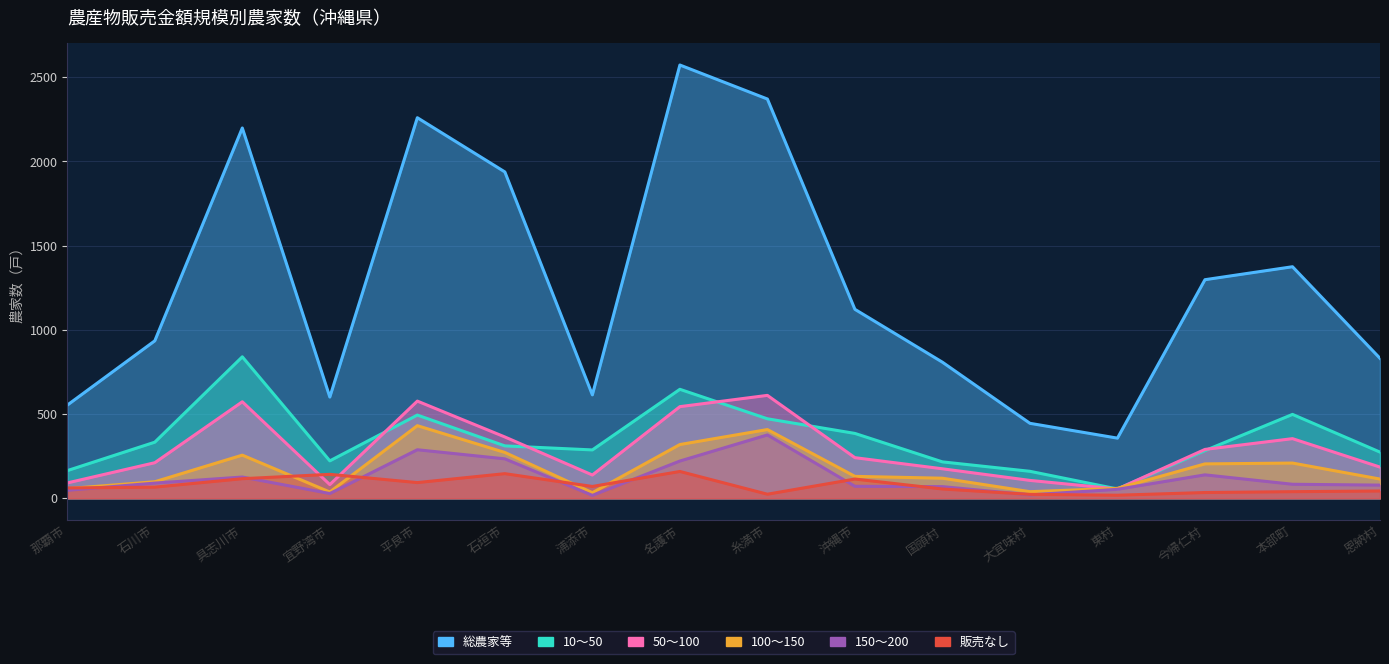

What position from the left is 名護市?

8